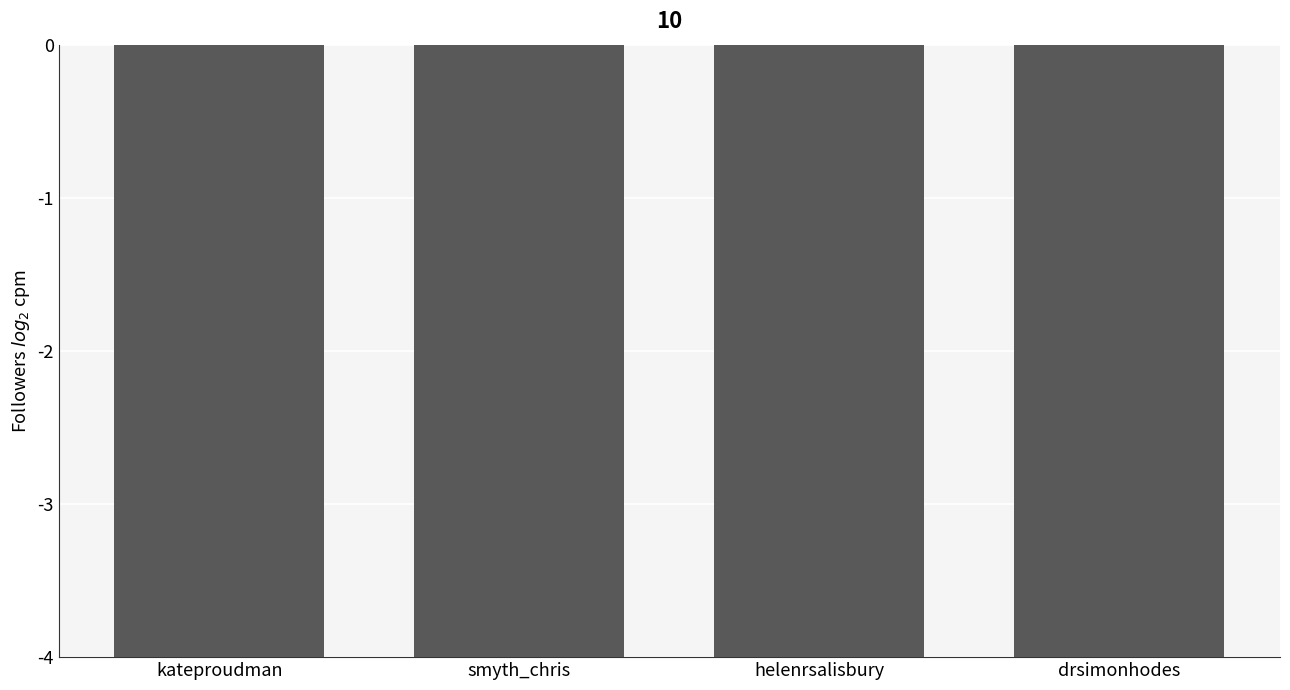

Rank the categories by value from lowest to highest.

smyth_chris, helenrsalisbury, drsimonhodes, kateproudman